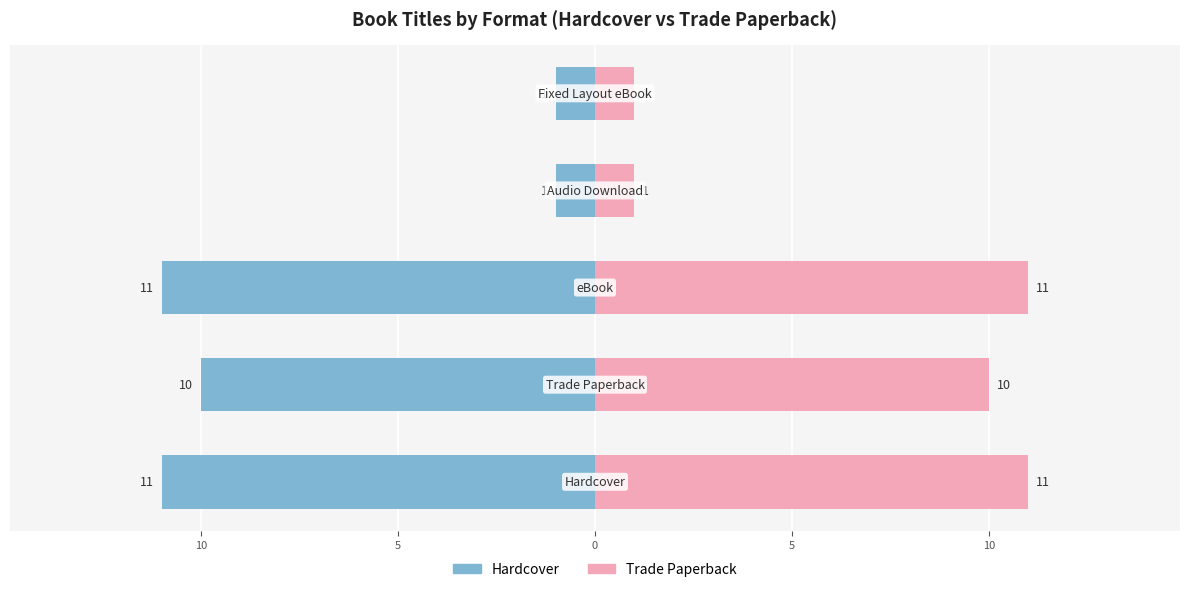

How many data points in Hardcover are less than -10?

2